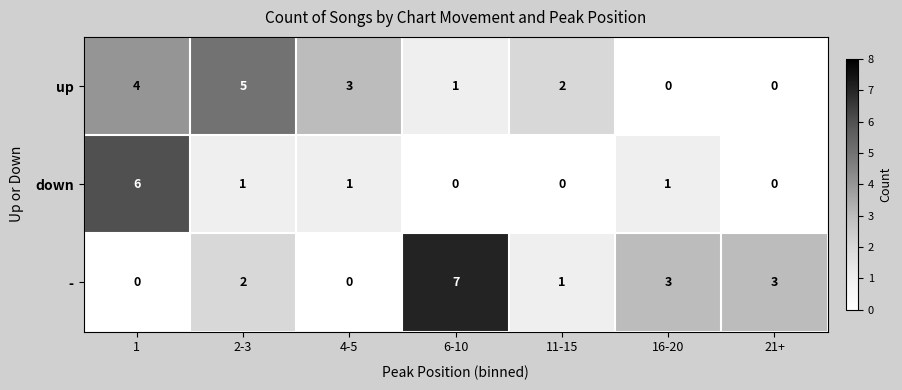

Which series has the largest range (max minus min)?

-